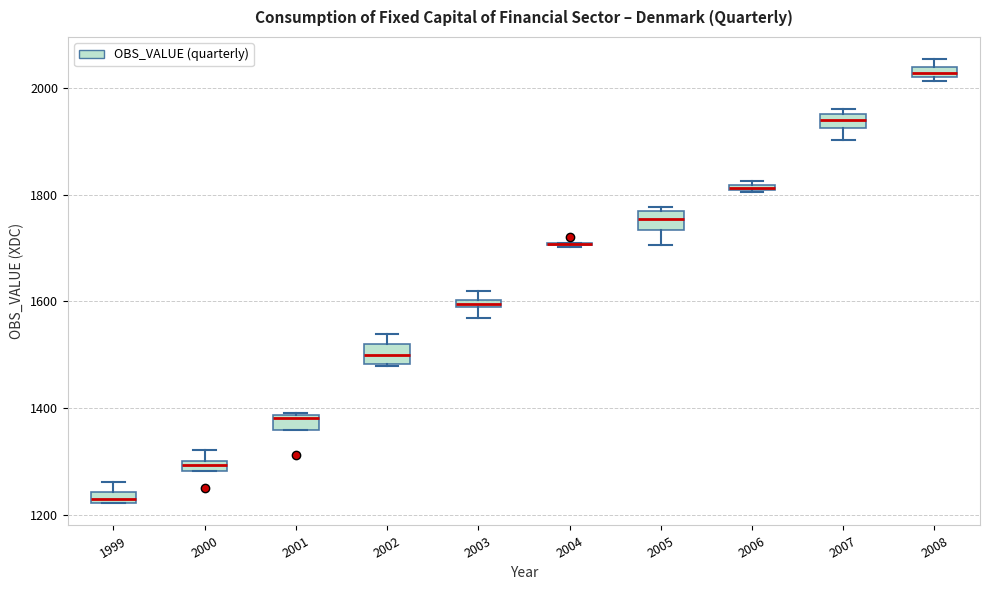

Where is the lower edge of the box at x = 2005 on the y-axis? The values are not printed on the chart, so give them approximately, as read against the axis.

1740